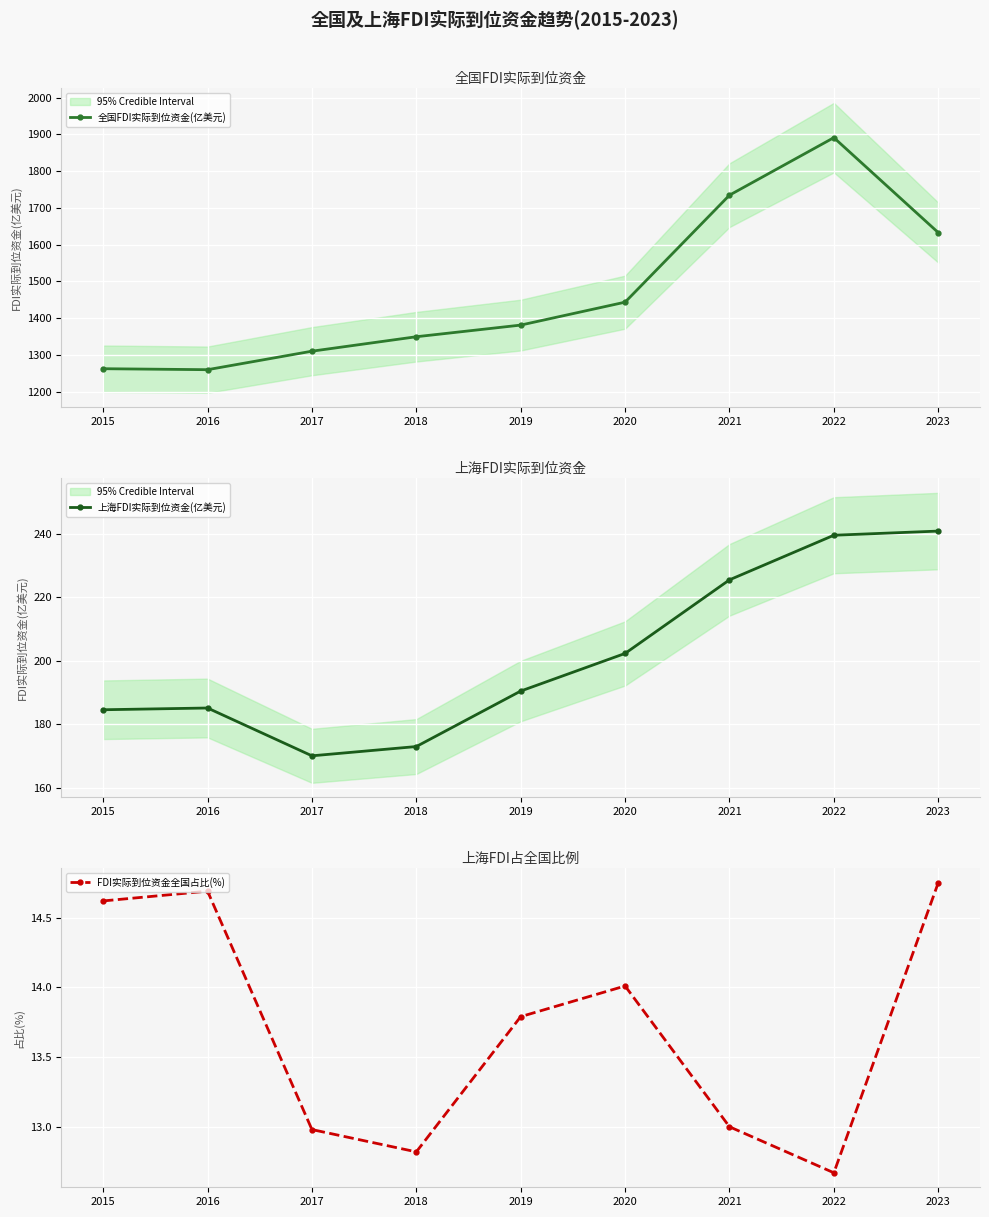

The value of FDI实际到位资金全国占比(%) at 2018 is 12.8. True or false?

True